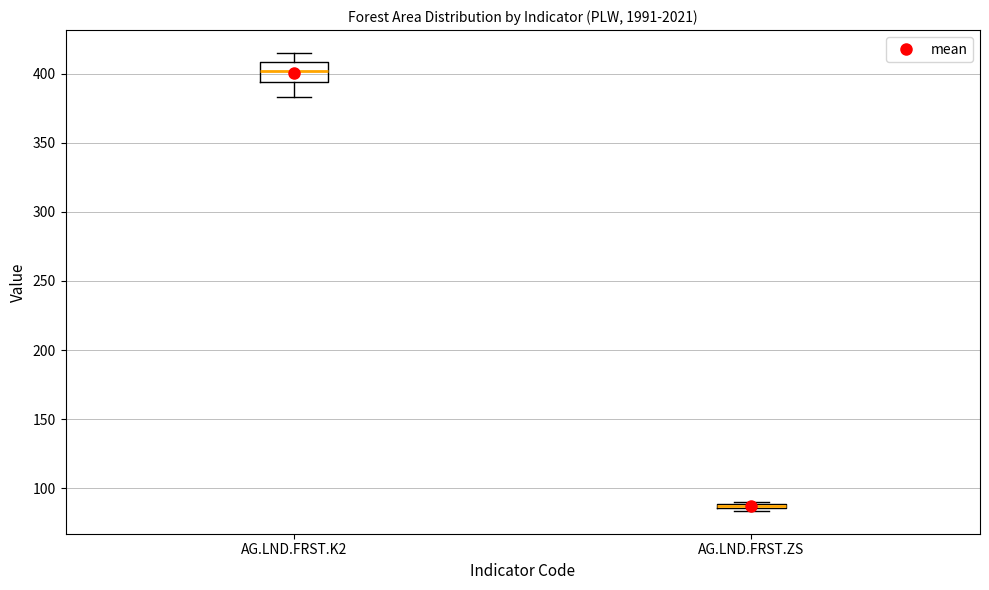

Where is the upper edge of the box for AG.LND.FRST.ZS on the y-axis? The values are not printed on the chart, so give them approximately, as read against the axis.

90